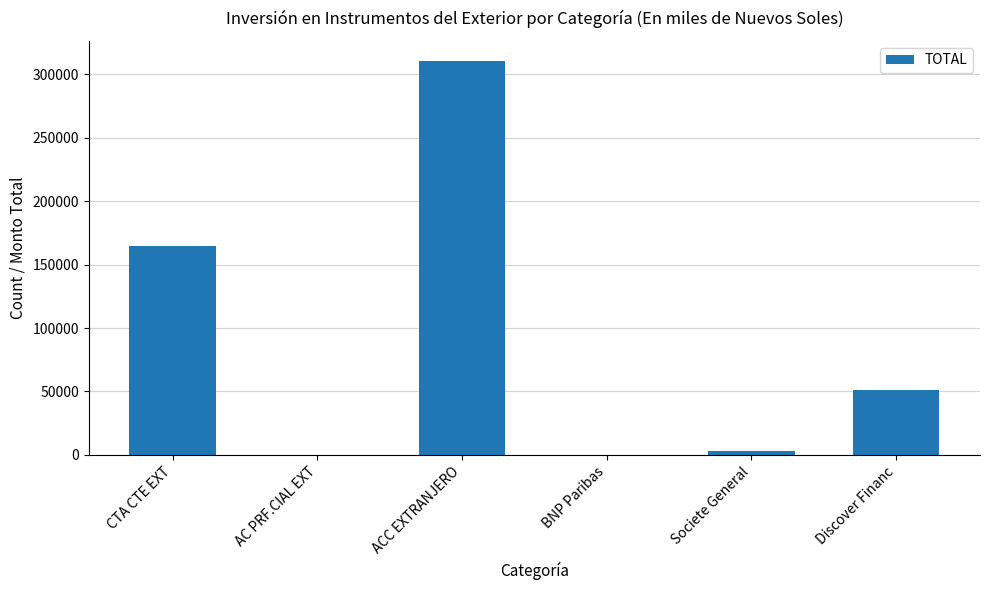

Count the number of categories in the chart.

6